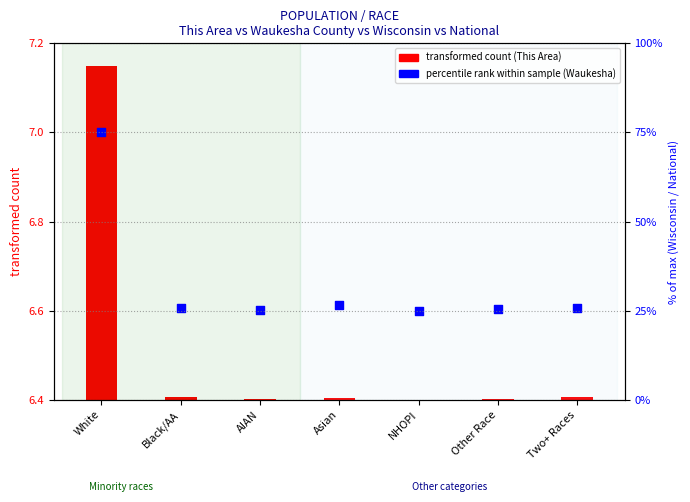

Approximately how many times larger is the value at White compared to AIAN?

1.1